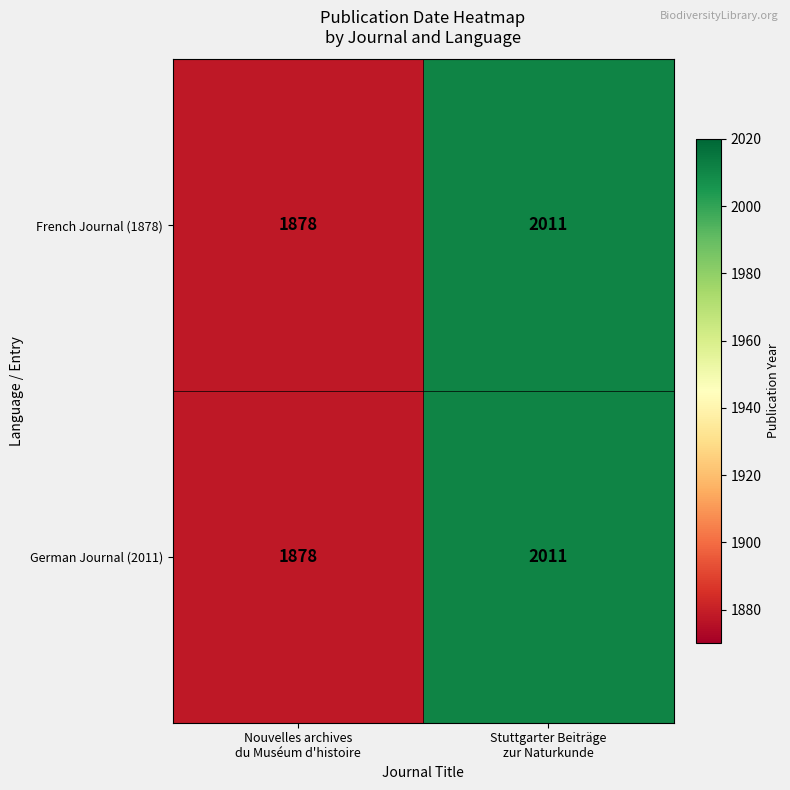

What is the lowest value of the German Journal (2011) series?

1878